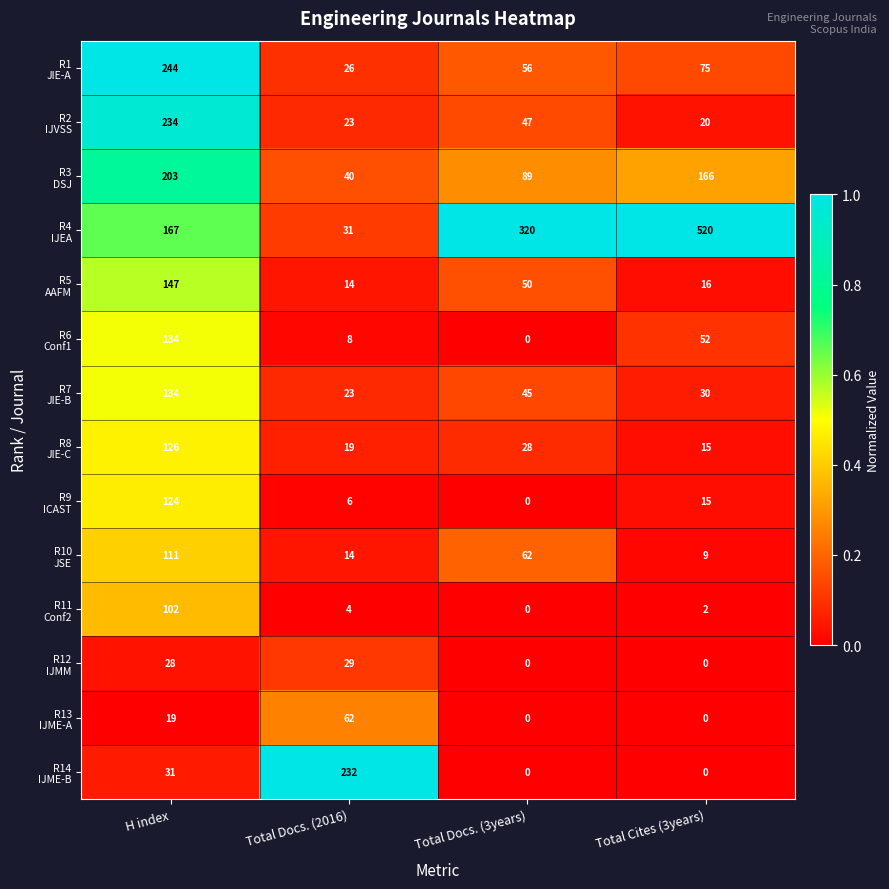

At which category is the sum across all series the highest?

H index